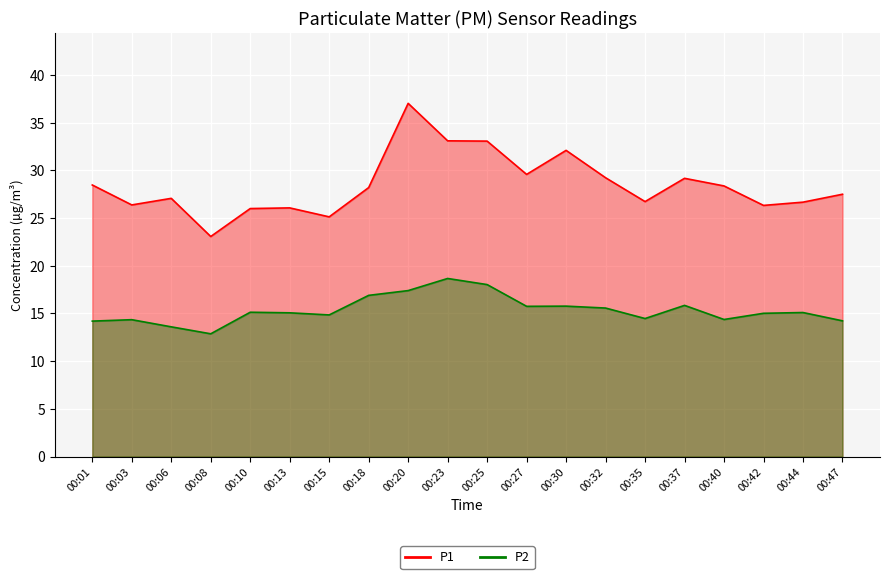

Rank the series at 00:37 from lowest to highest value.

P2, P1